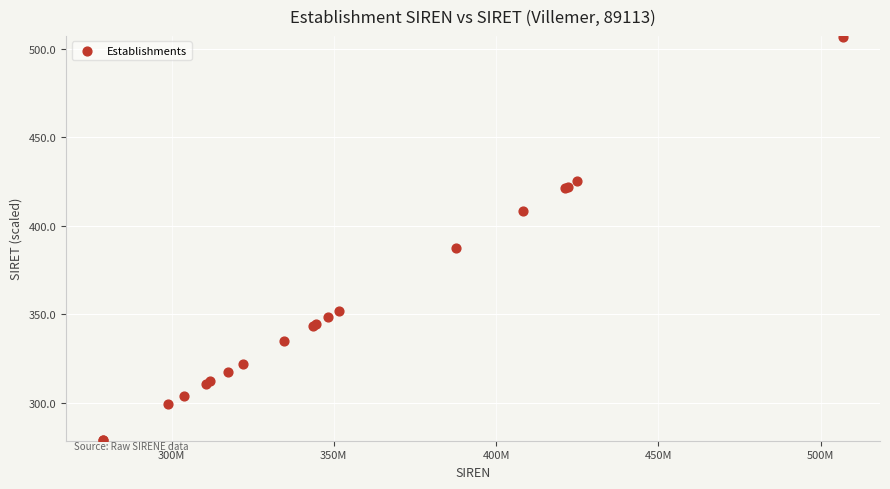

What Y value in the scatter plot is closest to 392?

387.6